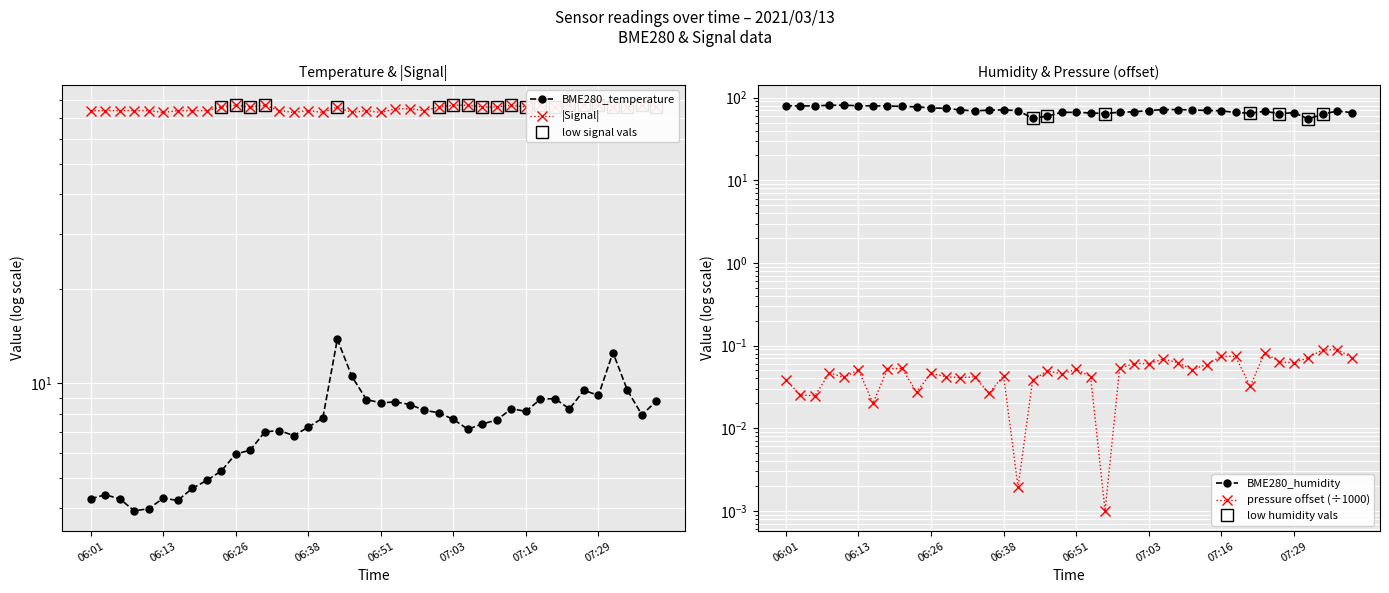

How many lines are shown in the chart?

4